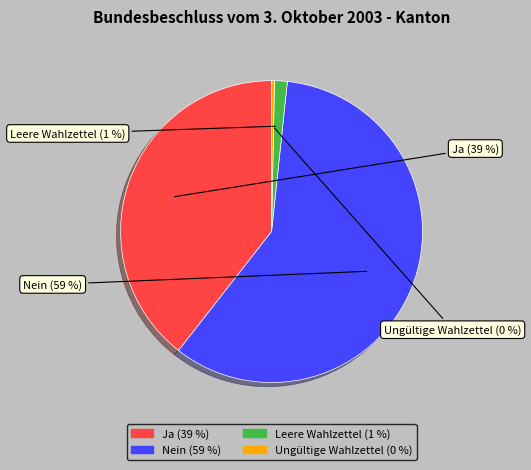

Which category accounts for the majority?

Nein